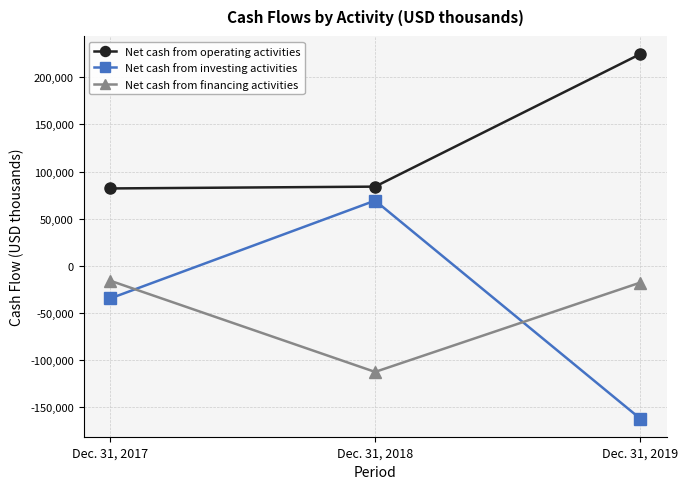

At which label is Net cash from financing activities closest to -64212?

Dec. 31, 2019